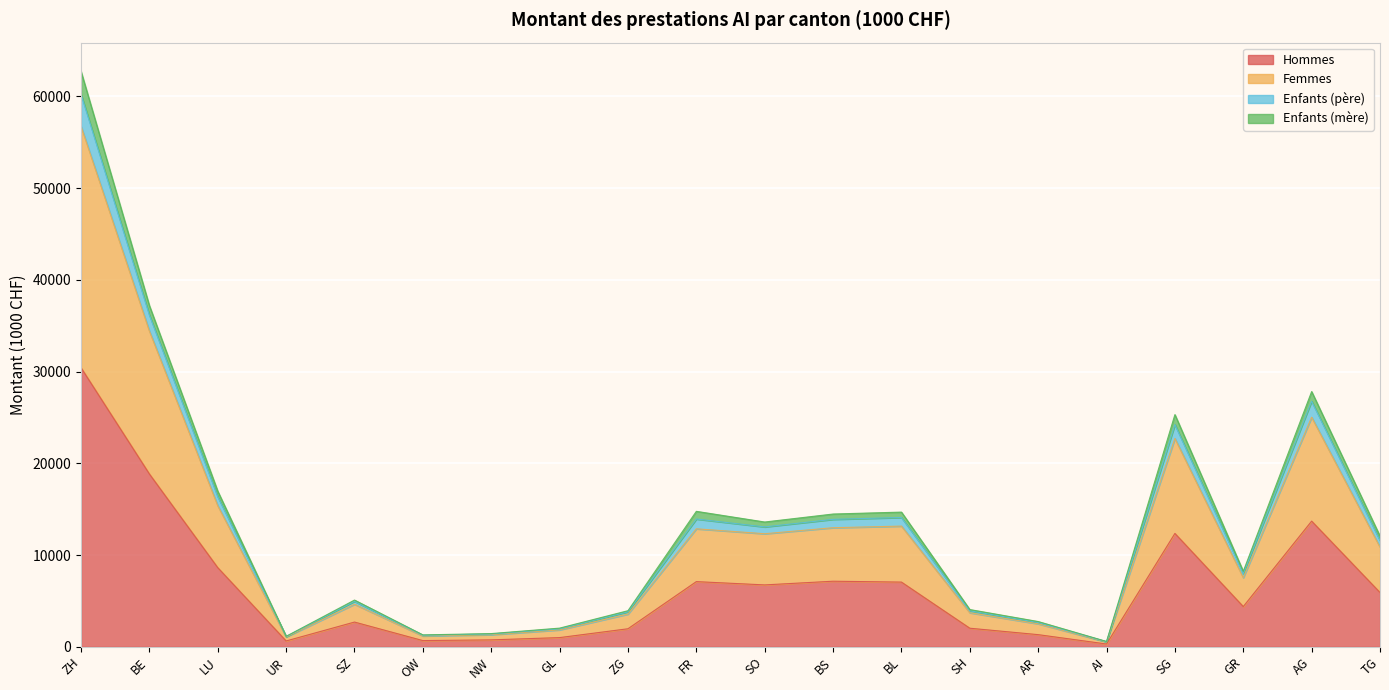

List the labels in order of Enfants (père) value, largest first.

ZH, BE, AG, SG, LU, FR, BL, BS, SO, TG, GR, SZ, SH, ZG, AR, GL, NW, OW, UR, AI